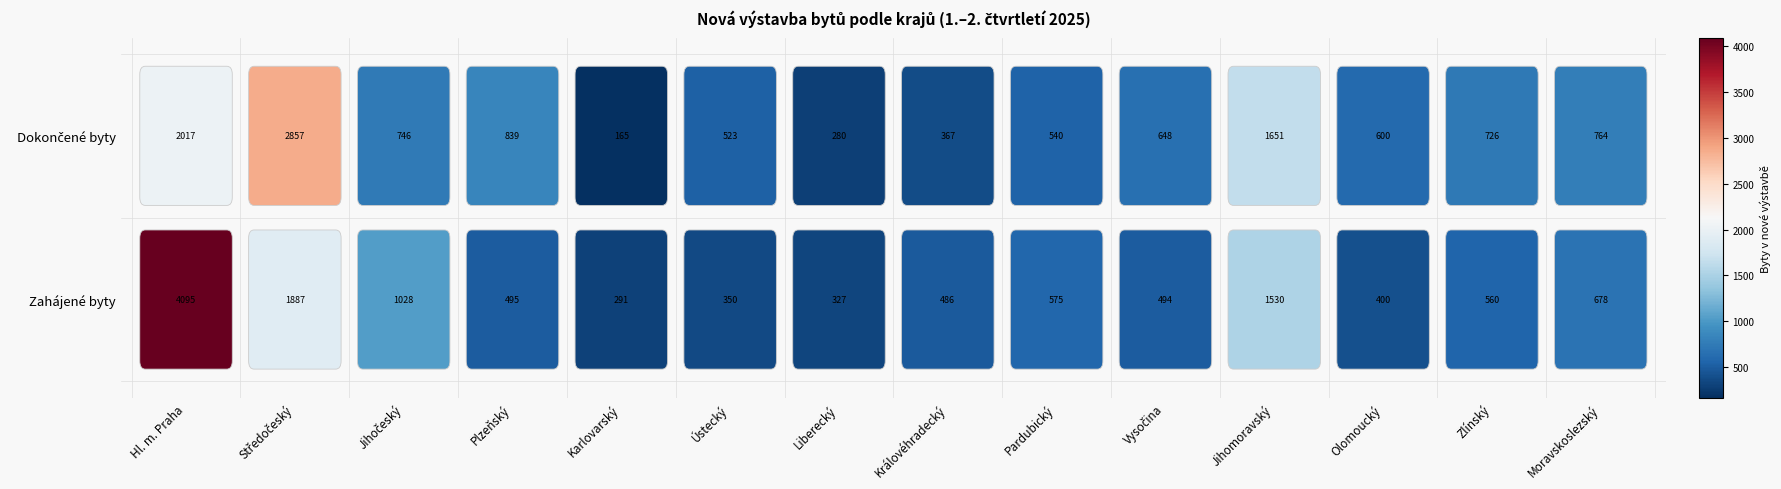

Reading left to right, transcribe all the data shown in this chart.

Hl. m. Praha: 0=4095	1=2017
Středočeský: 0=1887	1=2857
Jihočeský: 0=1028	1=746
Plzeňský: 0=495	1=839
Karlovarský: 0=291	1=165
Ústecký: 0=350	1=523
Liberecký: 0=327	1=280
Královéhradecký: 0=486	1=367
Pardubický: 0=575	1=540
Vysočina: 0=494	1=648
Jihomoravský: 0=1530	1=1651
Olomoucký: 0=400	1=600
Zlínský: 0=560	1=726
Moravskoslezský: 0=678	1=764